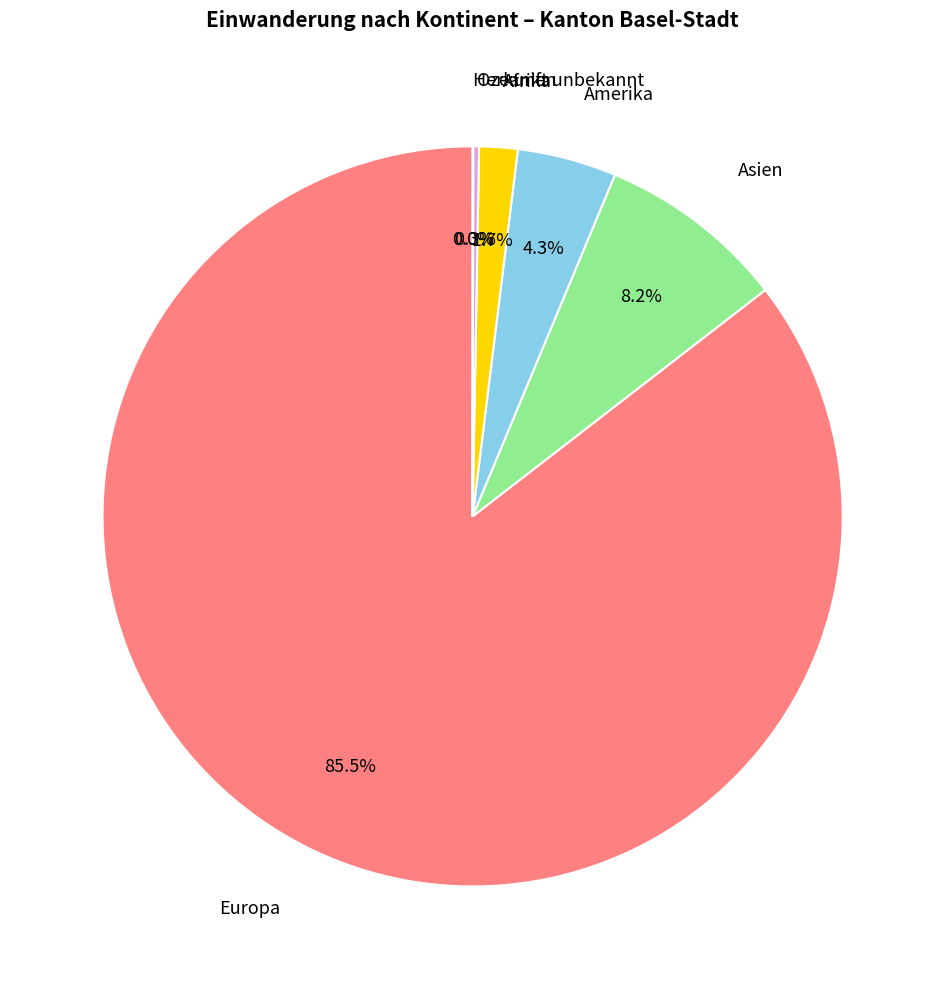

Is there a majority slice in this chart?

Yes